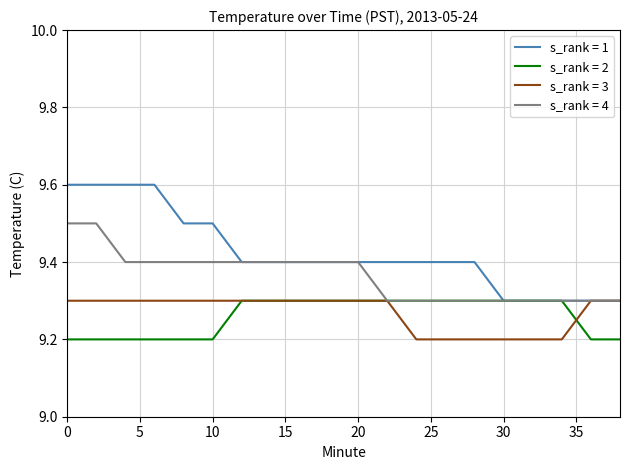

What is the lowest value of the s_rank = 1 series?

9.3